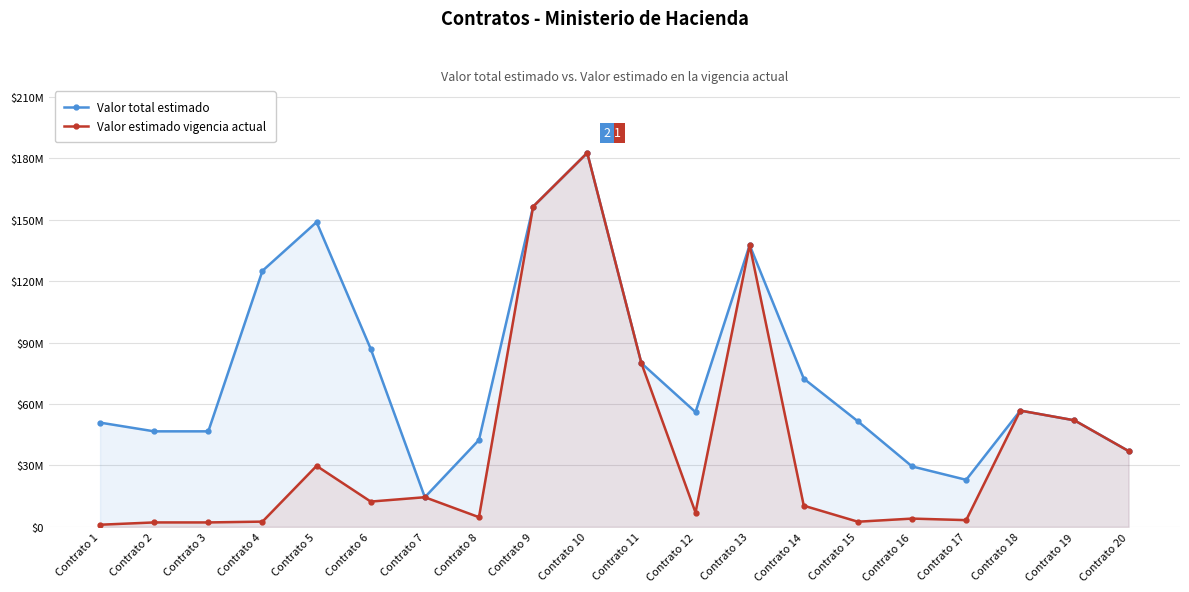

How many categories are shown in the chart?

20